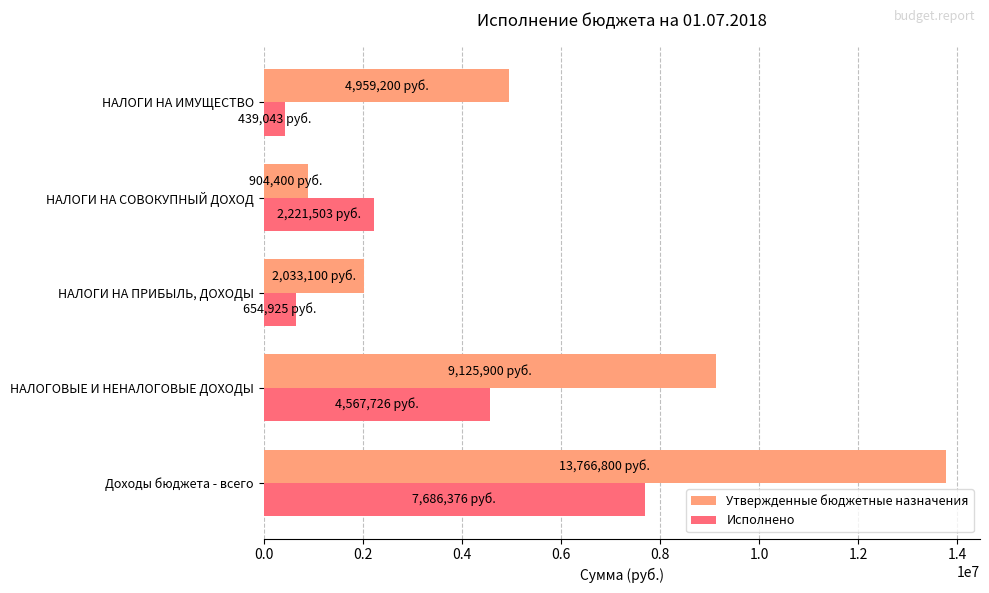

What is the lowest value of the Исполнено series?

439043.1